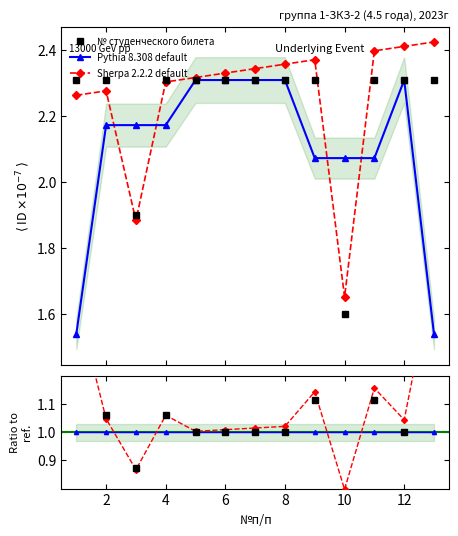

True or false: Pythia 8.308 default has more than 2 interior local peaks.

False